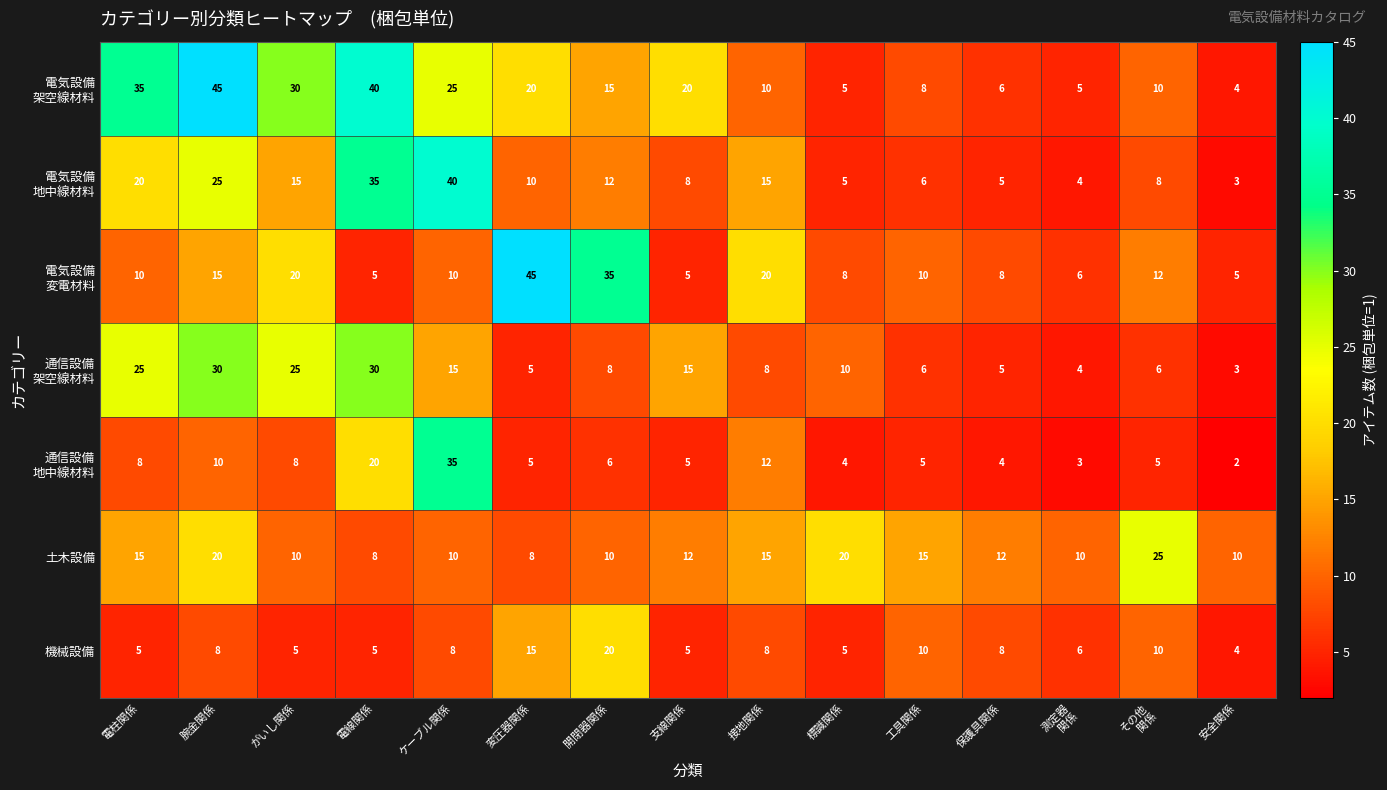

What is the greatest value displayed?

45